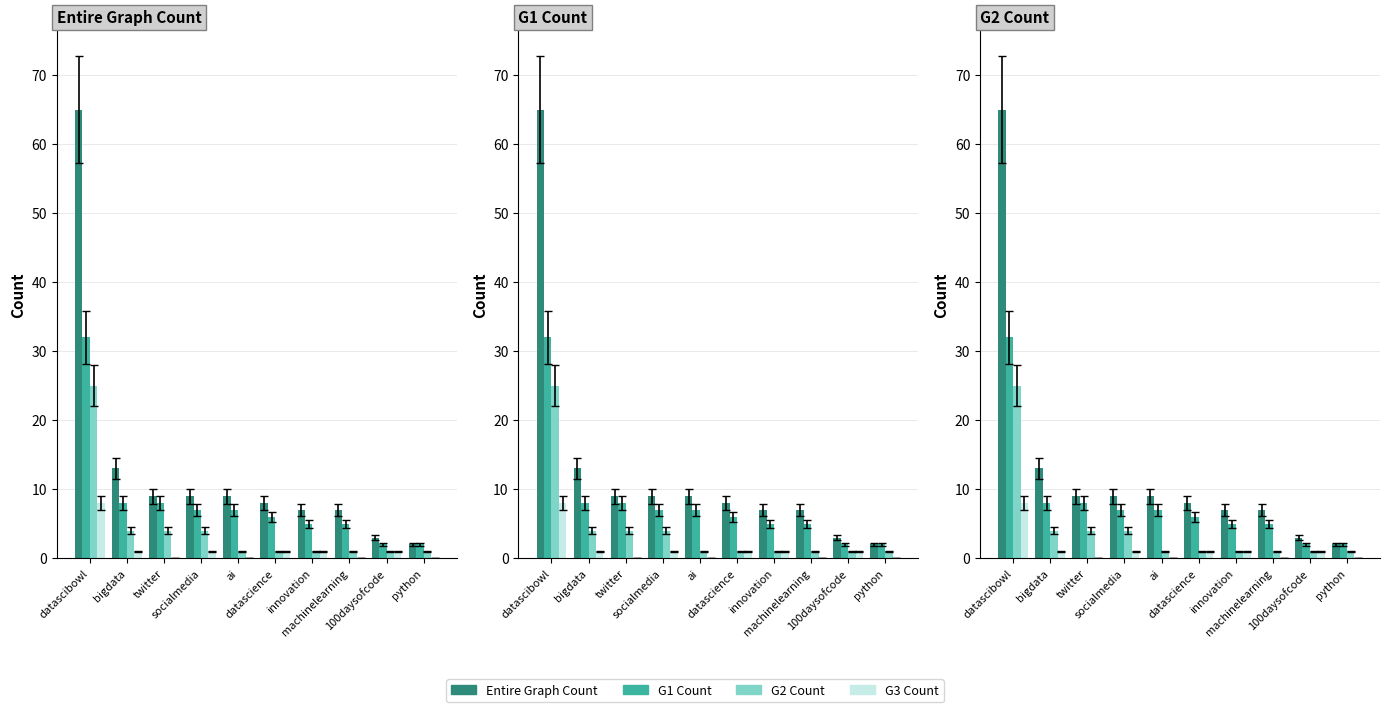

Rank the categories by G2 Count value from highest to lowest.

datascibowl, bigdata, twitter, socialmedia, ai, datascience, innovation, machinelearning, 100daysofcode, python